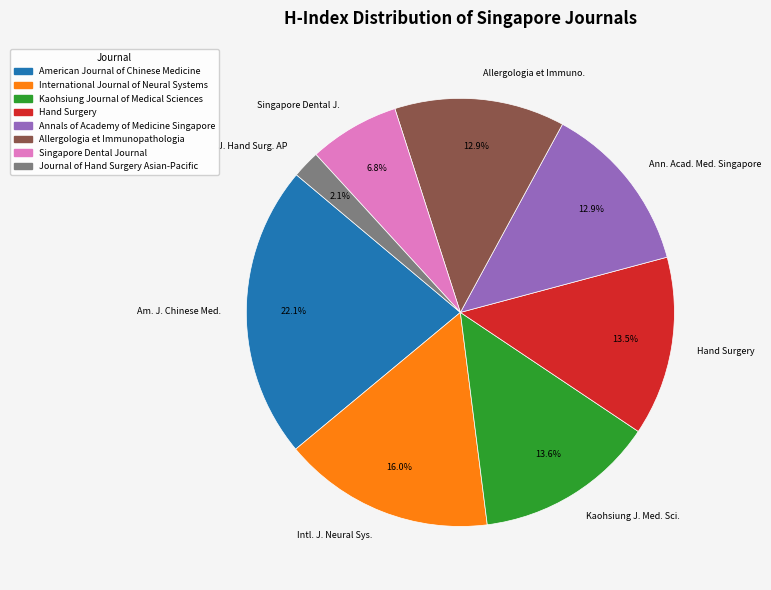

Between International Journal of Neural Systems and Hand Surgery, which is larger?

International Journal of Neural Systems